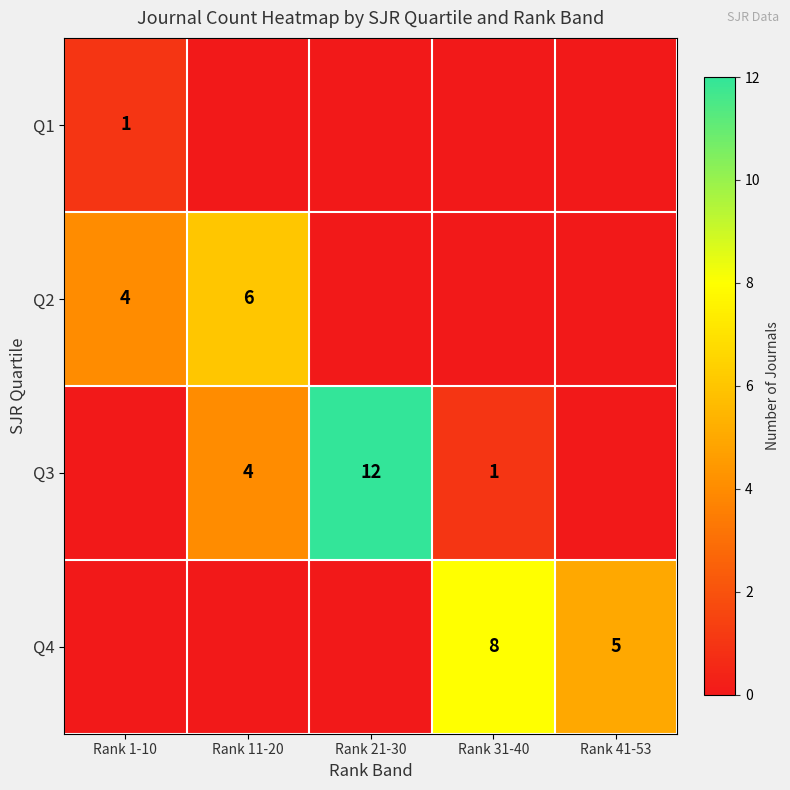

Is it true that Q3 equals 1 at Rank 31-40?

True